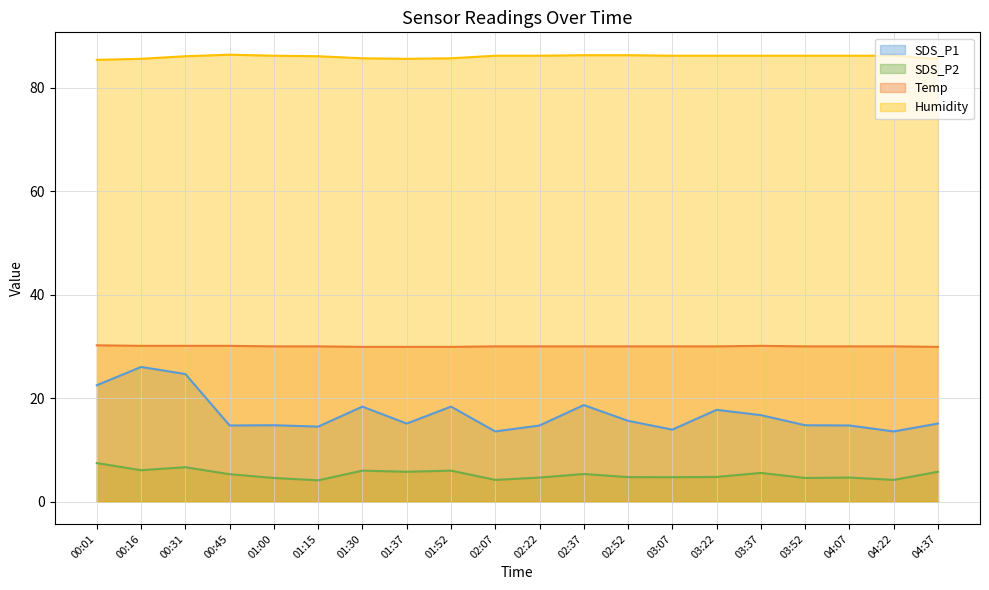

What is the greatest value displayed?

86.4